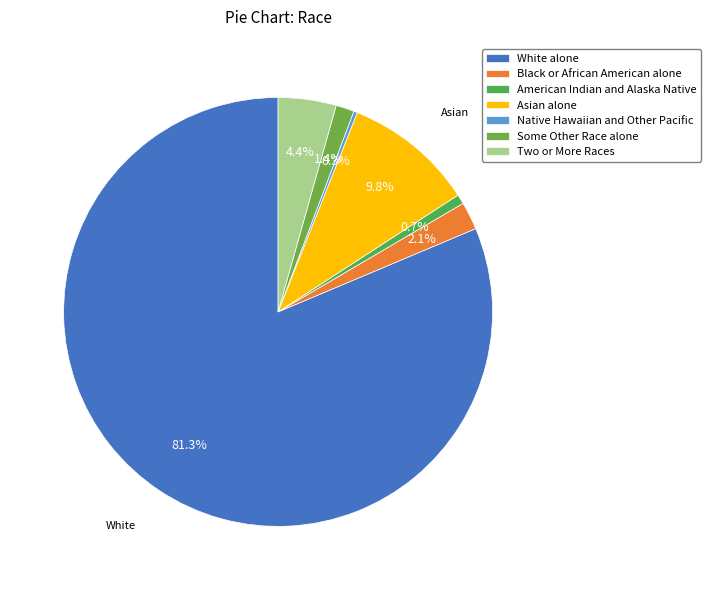

Which slice is the largest?

White alone